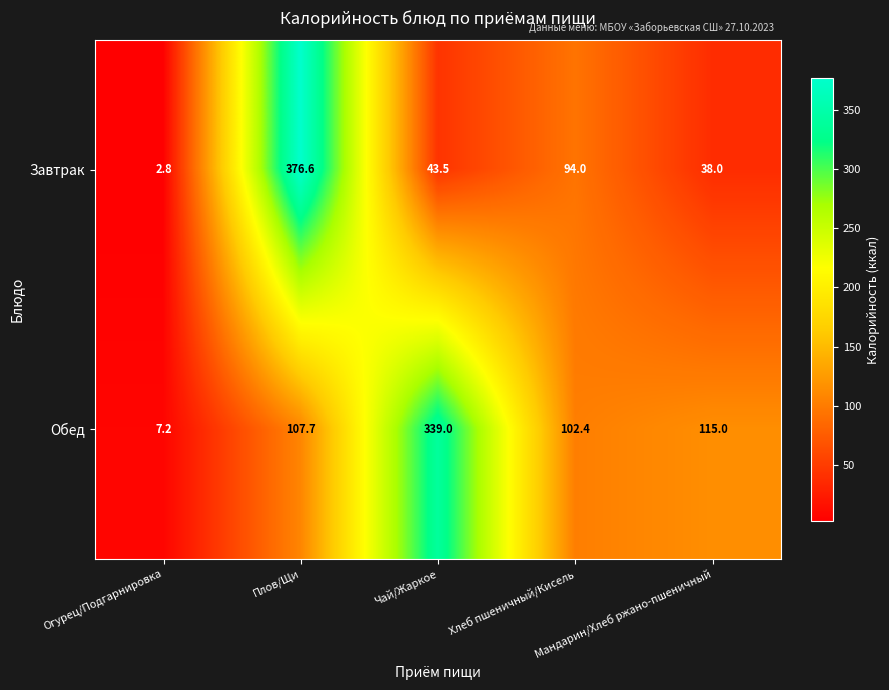

Which series has the largest range (max minus min)?

Завтрак